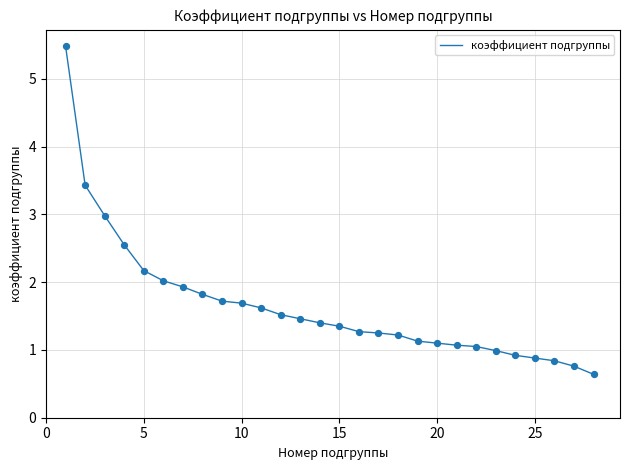

What is the minimum value shown in the chart?

0.6